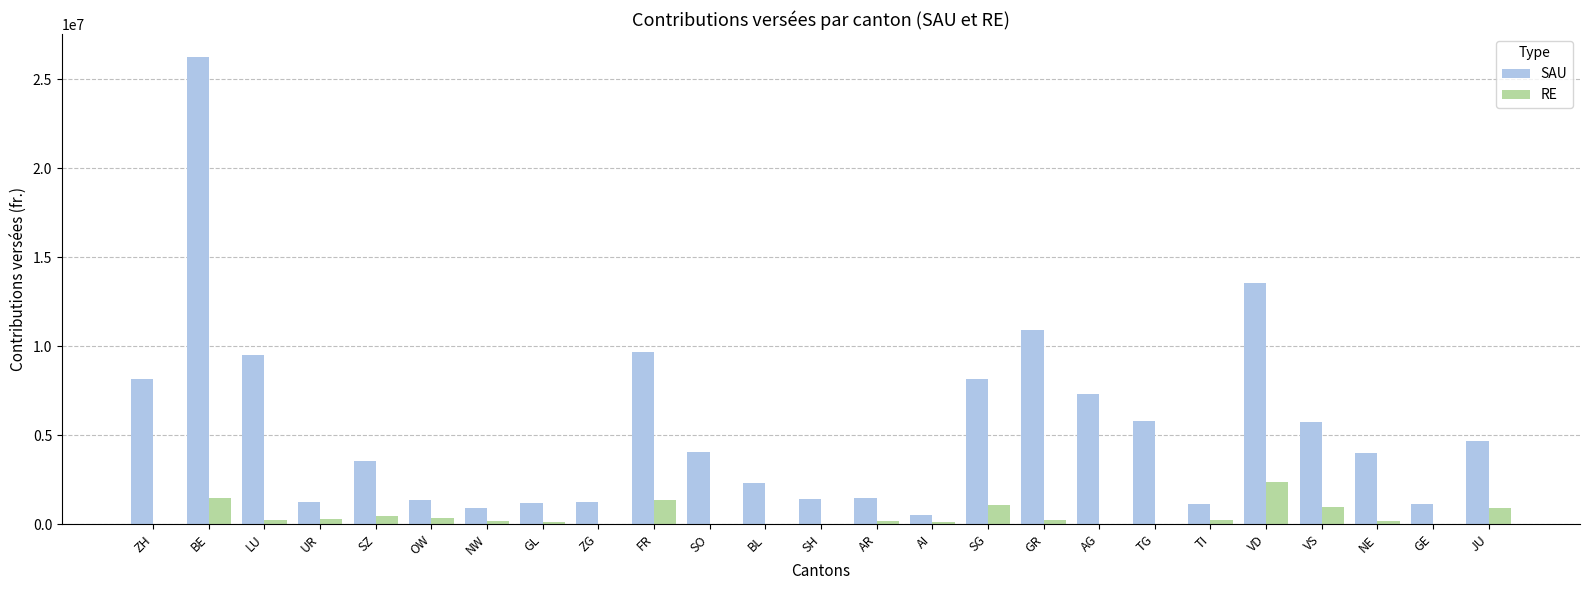

The value of SAU at BE is 40391369. True or false?

False